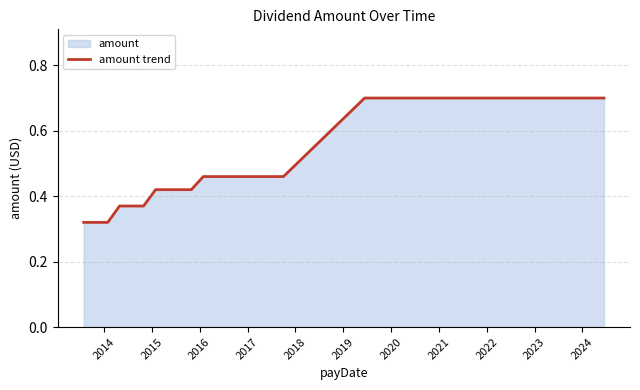

Count the number of data series in this chart.

1